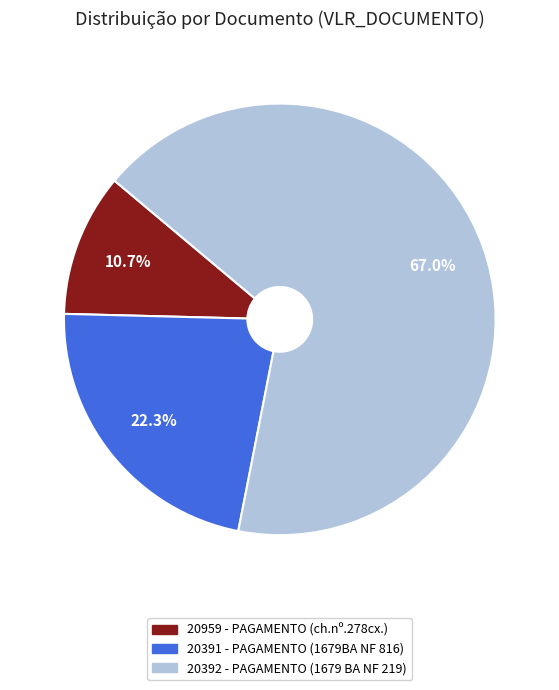

Which has a higher value, 20391 - PAGAMENTO (1679BA NF 816) or 20392 - PAGAMENTO (1679 BA NF 219)?

20392 - PAGAMENTO (1679 BA NF 219)